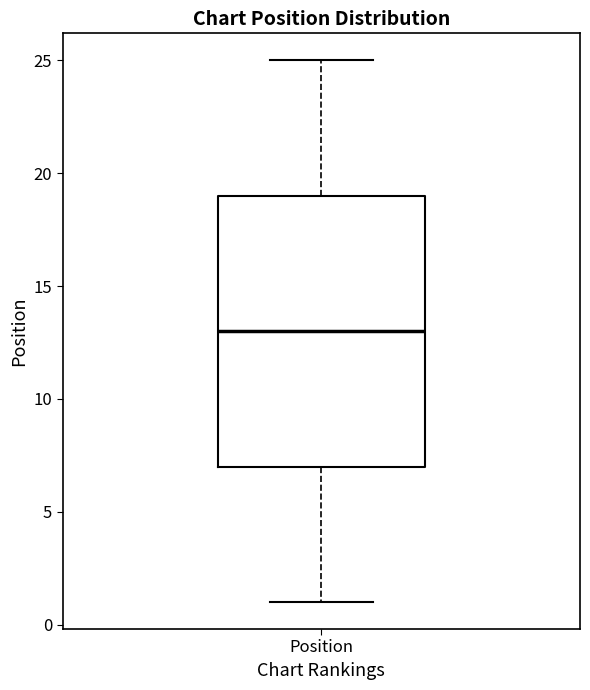

Read this box plot against the y-axis: the position of the median line, the range covered by the box, and the ends of both whiskers. The values are not printed on the chart, so give them approximately, as read against the axis.

median 13, box 7 to 19, whiskers 1 to 25